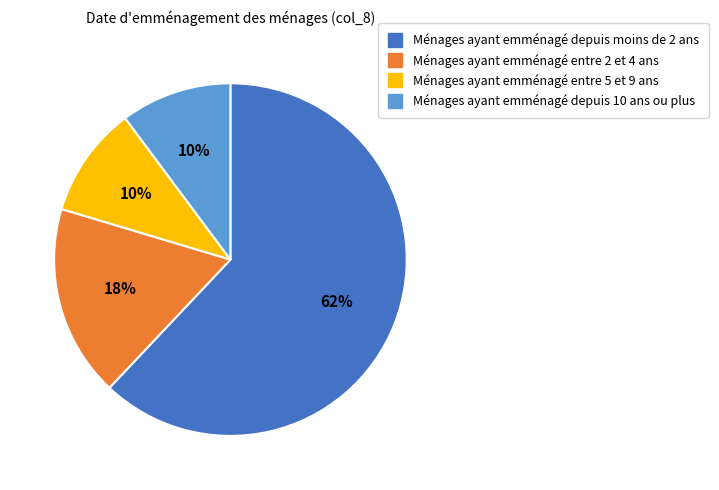

Is there a majority slice in this chart?

Yes